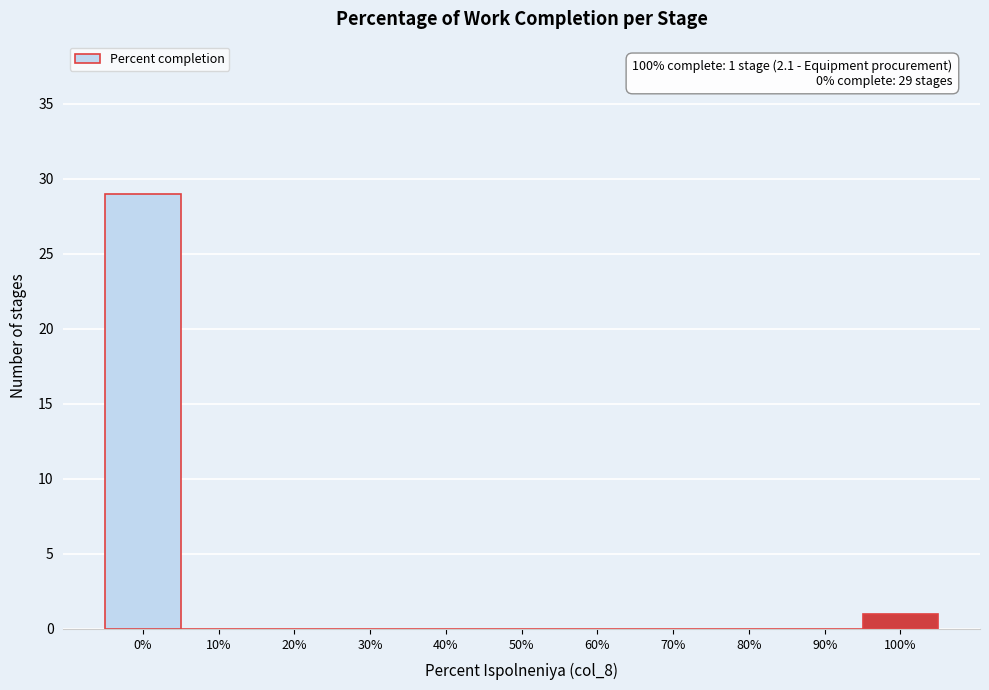

Reading right to left, list all the values displayed in this chart.

100%=1	90%=0	80%=0	70%=0	60%=0	50%=0	40%=0	30%=0	20%=0	10%=0	0%=29